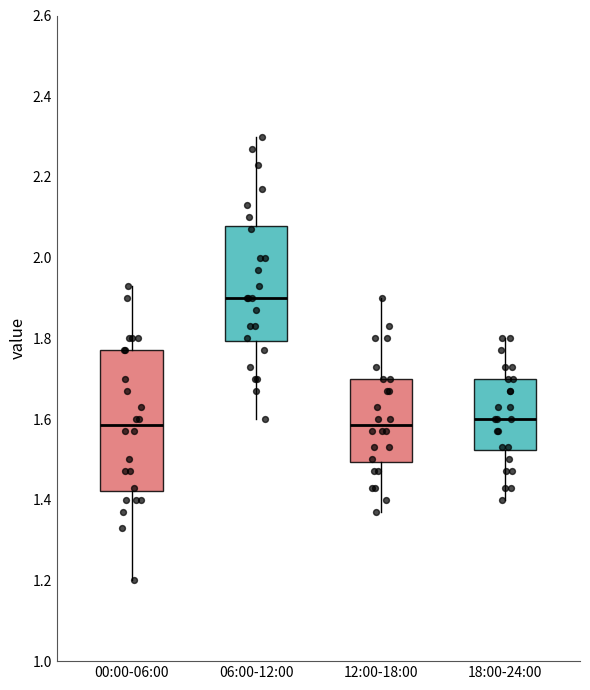

Where is the upper edge of the box for 06:00-12:00 on the y-axis? The values are not printed on the chart, so give them approximately, as read against the axis.

2.08